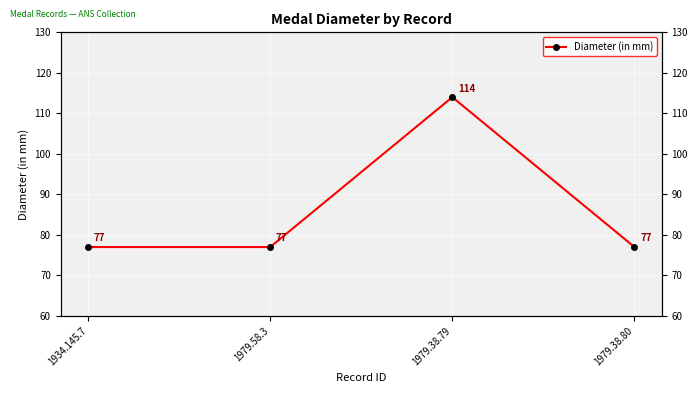

Is it true that the value at 1979.38.80 is 45?

False